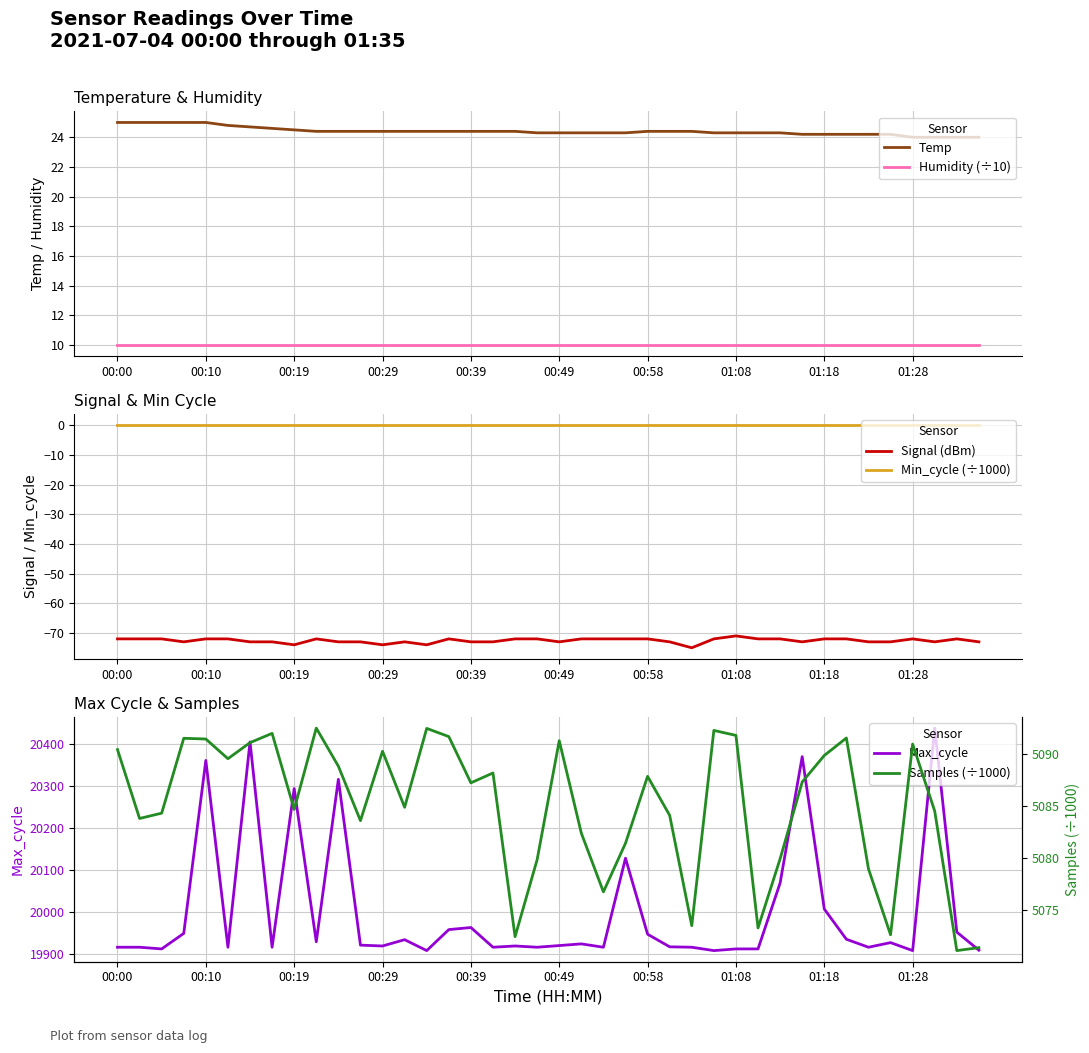

What is the lowest value of the Samples (÷1000) series?

5071.1